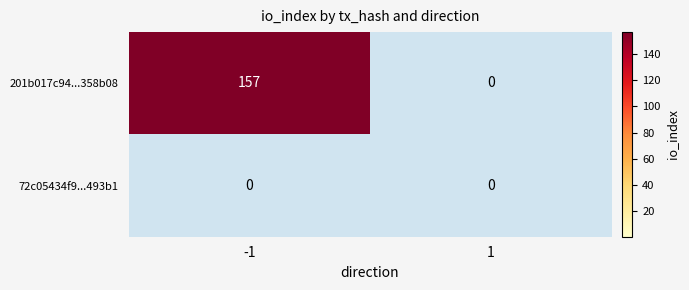

Is it true that -1 equals 53 at 0?

False